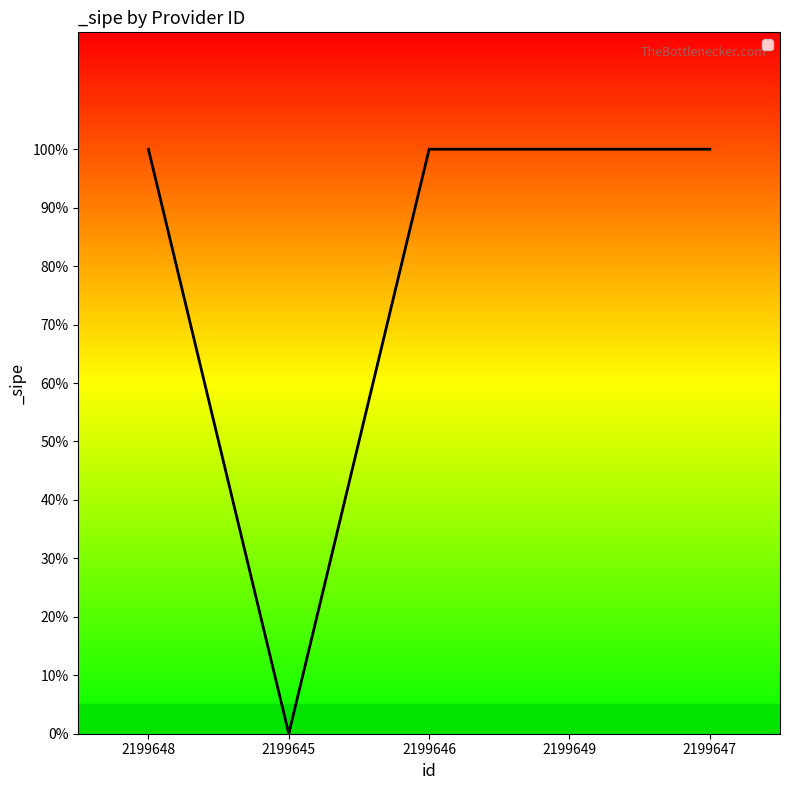

List the labels in order of value, smallest first.

2199645, 2199648, 2199646, 2199649, 2199647